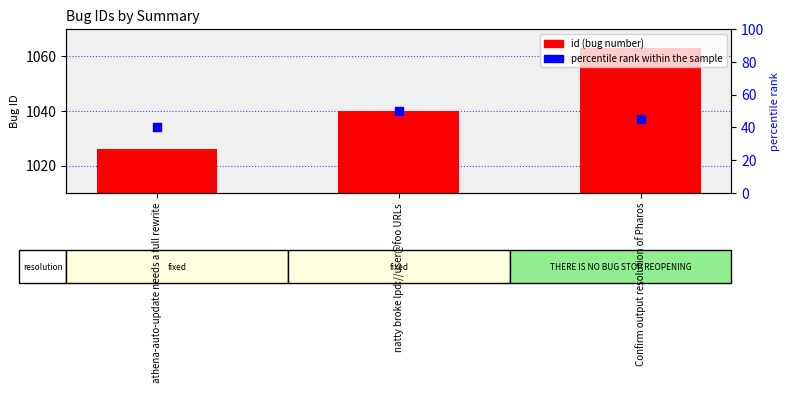

What are all the series names shown in the legend?

id, percentile rank within the sample